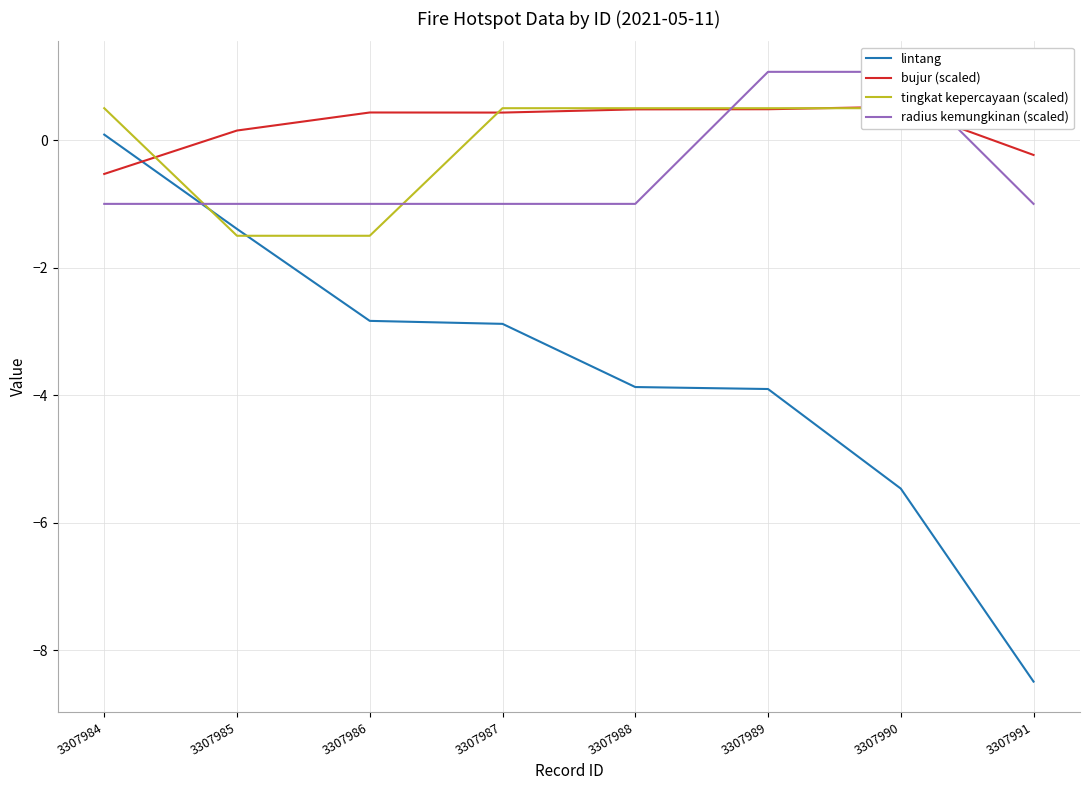

Which series changed the most between 3307988 and 3307989?

radius kemungkinan (scaled)